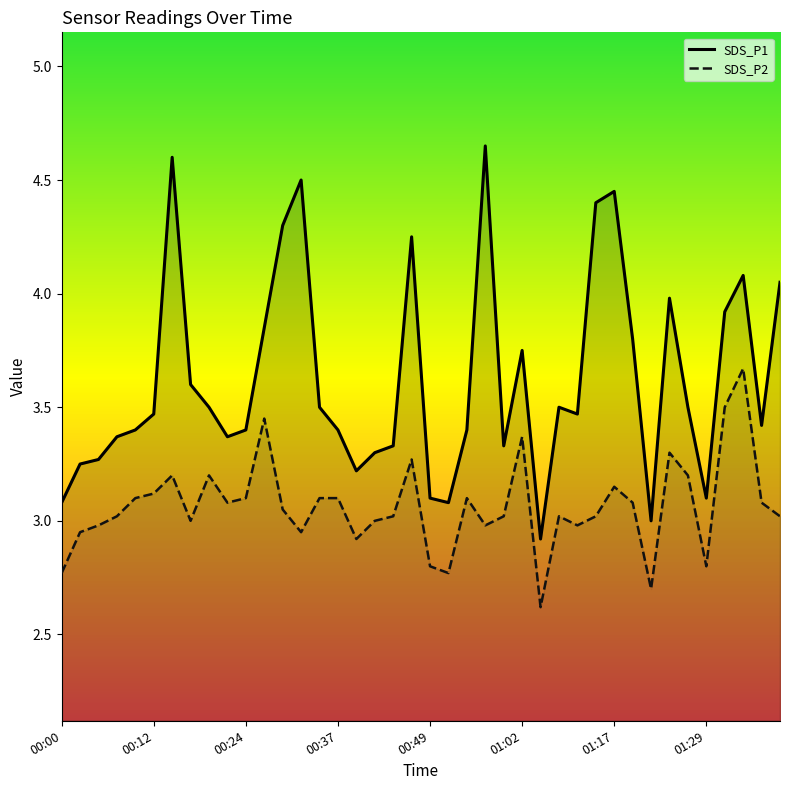

True or false: SDS_P2 and SDS_P1 cross at least once.

False